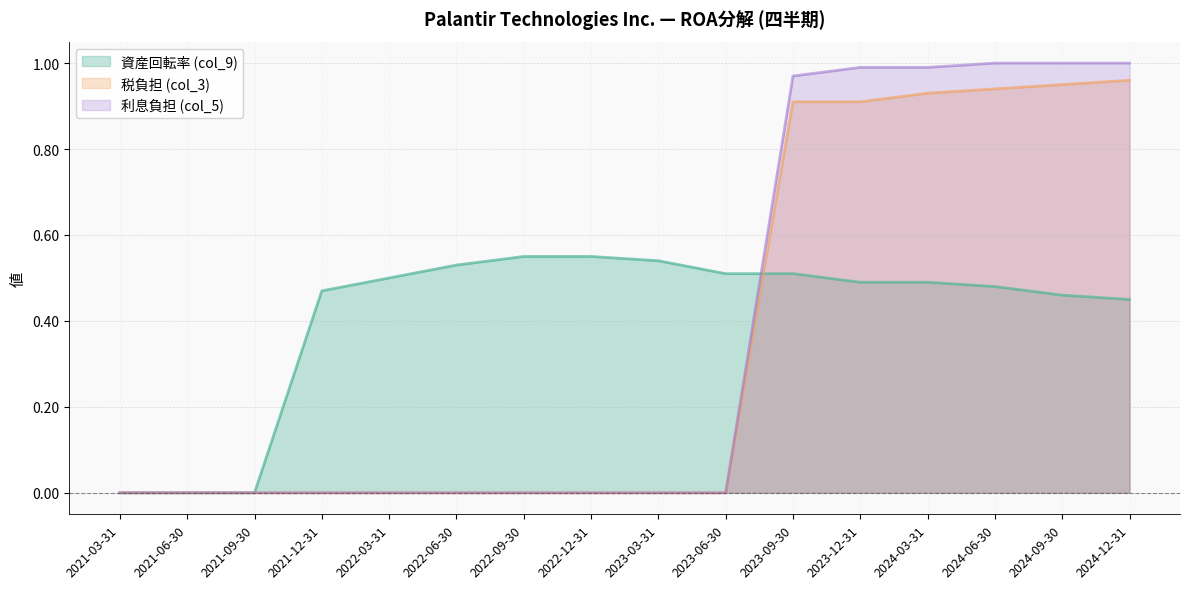

Where do 税負担 (col_3) and 資産回転率 (col_9) first cross each other?

2023-06-30 and 2023-09-30